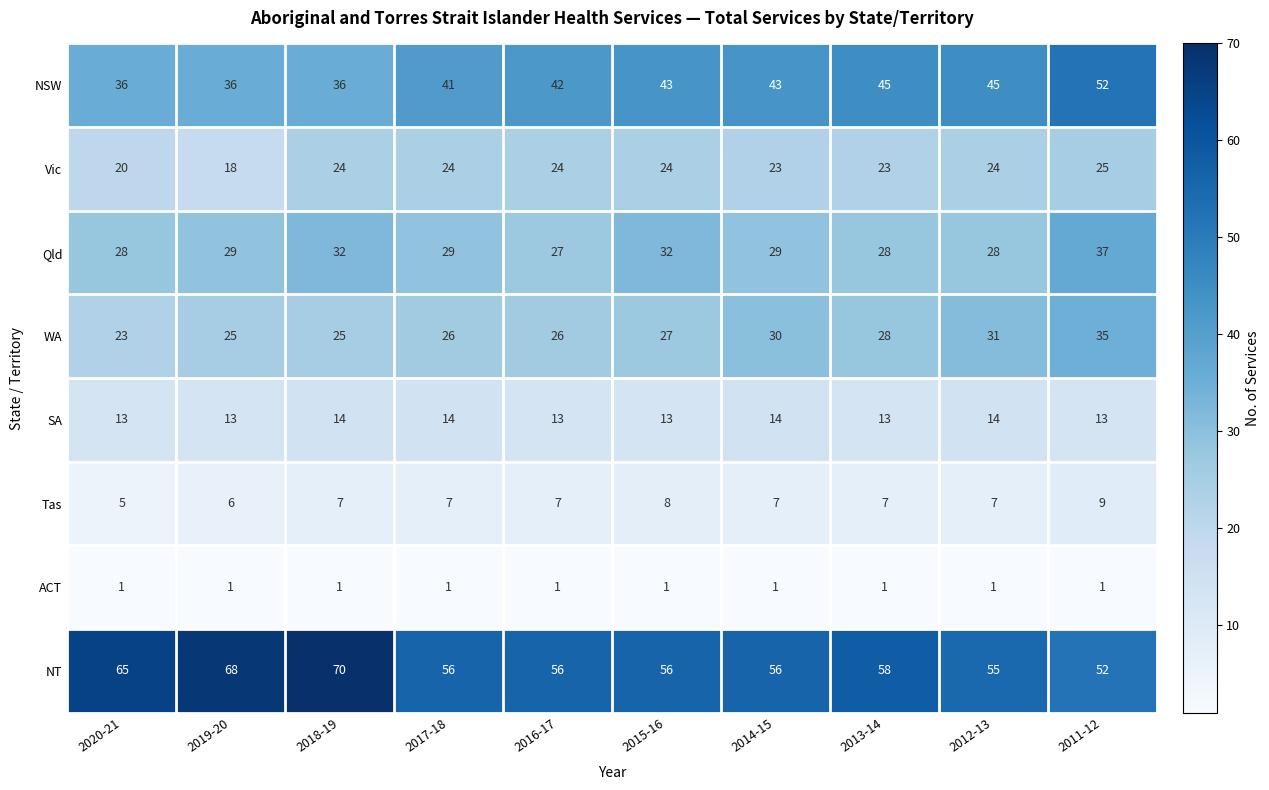

At which label does Vic reach its peak?

2011-12